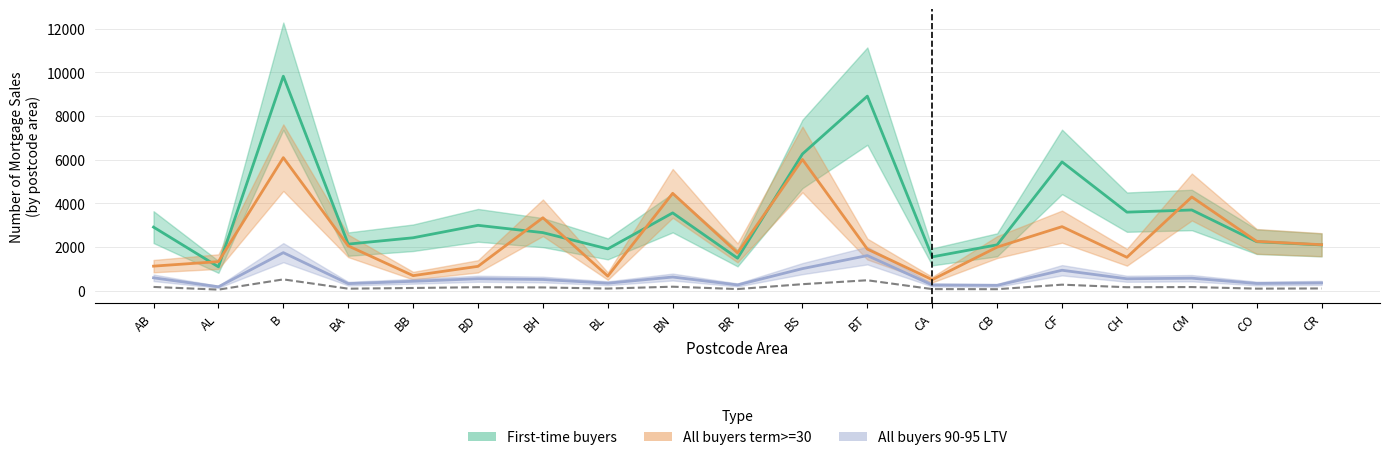

What is the sum of all All buyers term>=30 values?

46216.0